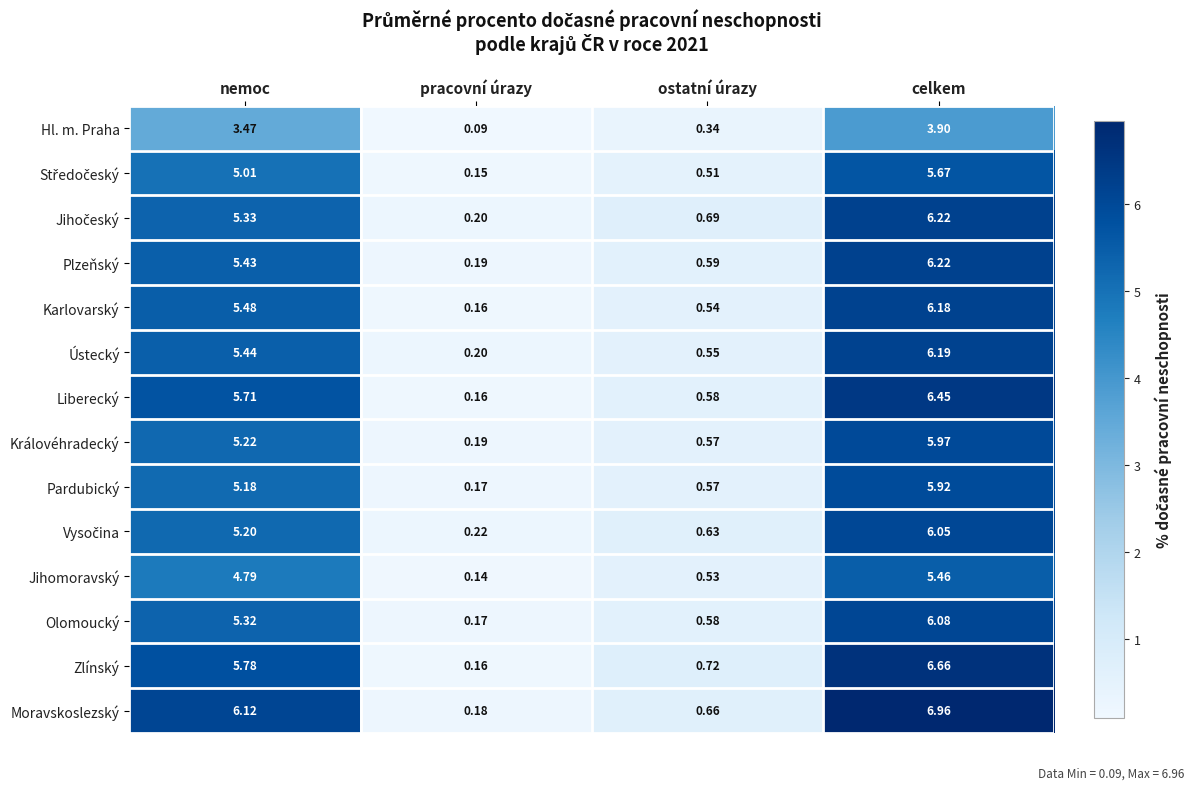

How many categories are shown in the chart?

4